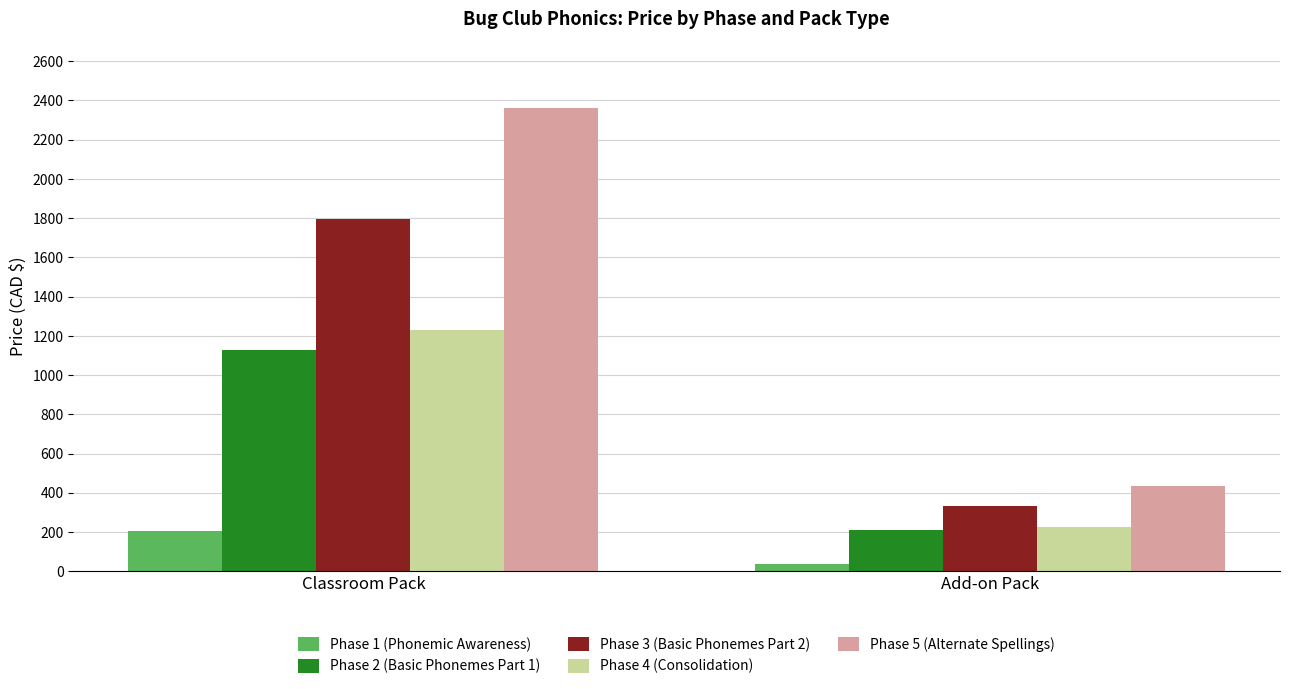

What is the difference between the highest and lowest values at Classroom Pack?

2154.6